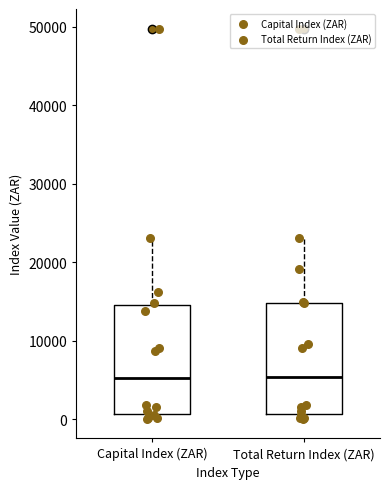

Reading left to right, transcribe this box plot: for each box, give where its median line is, the range the box spans, and where its two whiskers end, as read against the y-axis. The values are not printed on the chart, so give them approximately, as read against the axis.

Capital Index (ZAR): median 5000, box 1000 to 14000, whiskers 0 to 23000
Total Return Index (ZAR): median 5000, box 1000 to 15000, whiskers 0 to 23000